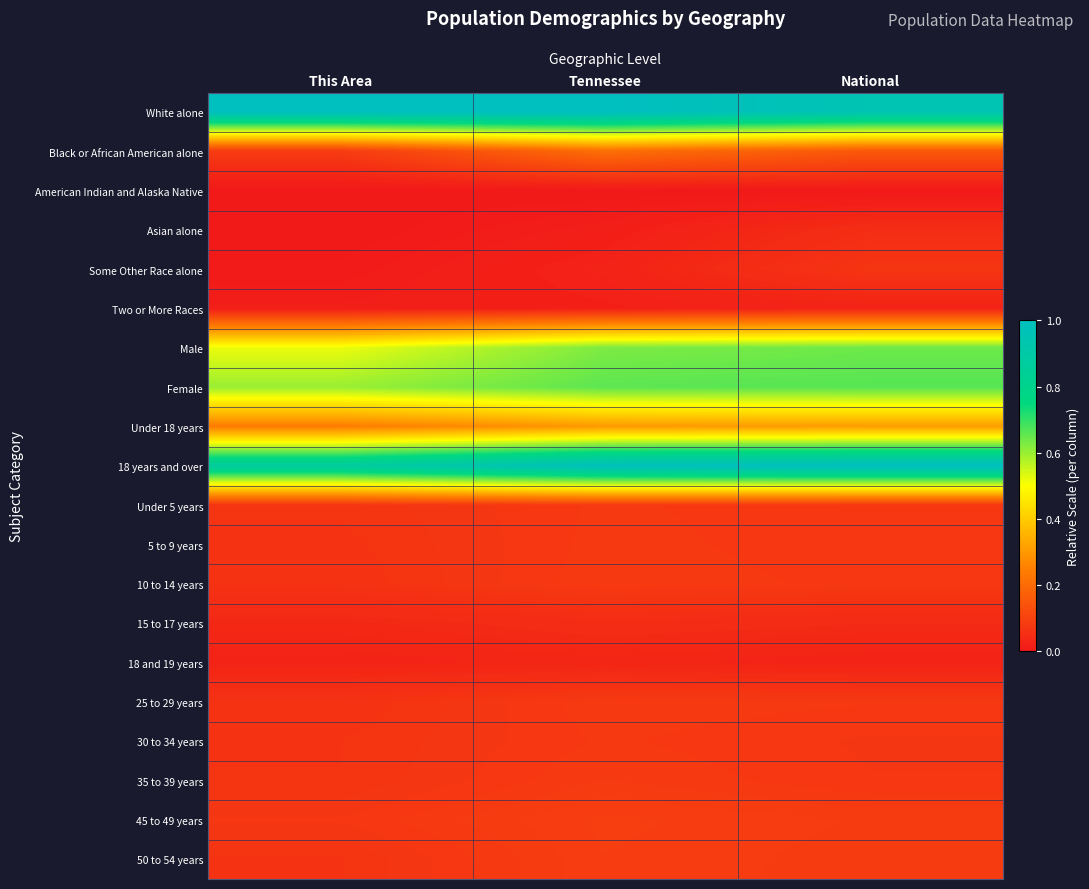

Reading right to left, what are all the values shown in this chart?

White alone: National=1.0	Tennessee=1.0	This Area=1.0
Black or African American alone: National=0.2	Tennessee=0.2	This Area=0.1
American Indian and Alaska Native: National=0.0	Tennessee=0.0	This Area=0.0
Asian alone: National=0.1	Tennessee=0.0	This Area=0.0
Some Other Race alone: National=0.1	Tennessee=0.0	This Area=0.0
Two or More Races: National=0.0	Tennessee=0.0	This Area=0.0
Male: National=0.6	Tennessee=0.6	This Area=0.5
Female: National=0.7	Tennessee=0.7	This Area=0.6
Under 18 years: National=0.3	Tennessee=0.3	This Area=0.2
18 years and over: National=1.0	Tennessee=1.0	This Area=0.9
Under 5 years: National=0.1	Tennessee=0.1	This Area=0.1
5 to 9 years: National=0.1	Tennessee=0.1	This Area=0.1
10 to 14 years: National=0.1	Tennessee=0.1	This Area=0.1
15 to 17 years: National=0.0	Tennessee=0.0	This Area=0.0
18 and 19 years: National=0.0	Tennessee=0.0	This Area=0.0
25 to 29 years: National=0.1	Tennessee=0.1	This Area=0.1
30 to 34 years: National=0.1	Tennessee=0.1	This Area=0.1
35 to 39 years: National=0.1	Tennessee=0.1	This Area=0.1
45 to 49 years: National=0.1	Tennessee=0.1	This Area=0.1
50 to 54 years: National=0.1	Tennessee=0.1	This Area=0.1